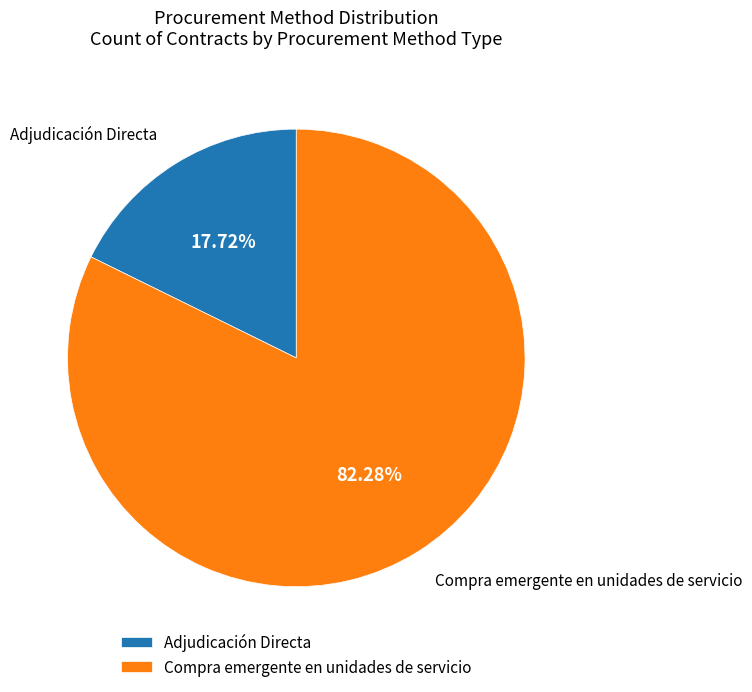

What is the smallest slice in the pie chart?

Adjudicación Directa